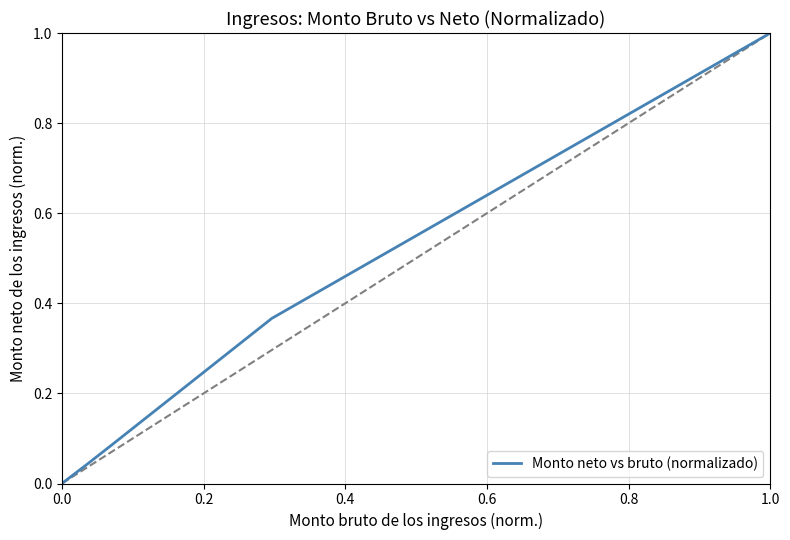

What is the difference between the maximum and minimum values?

1.0